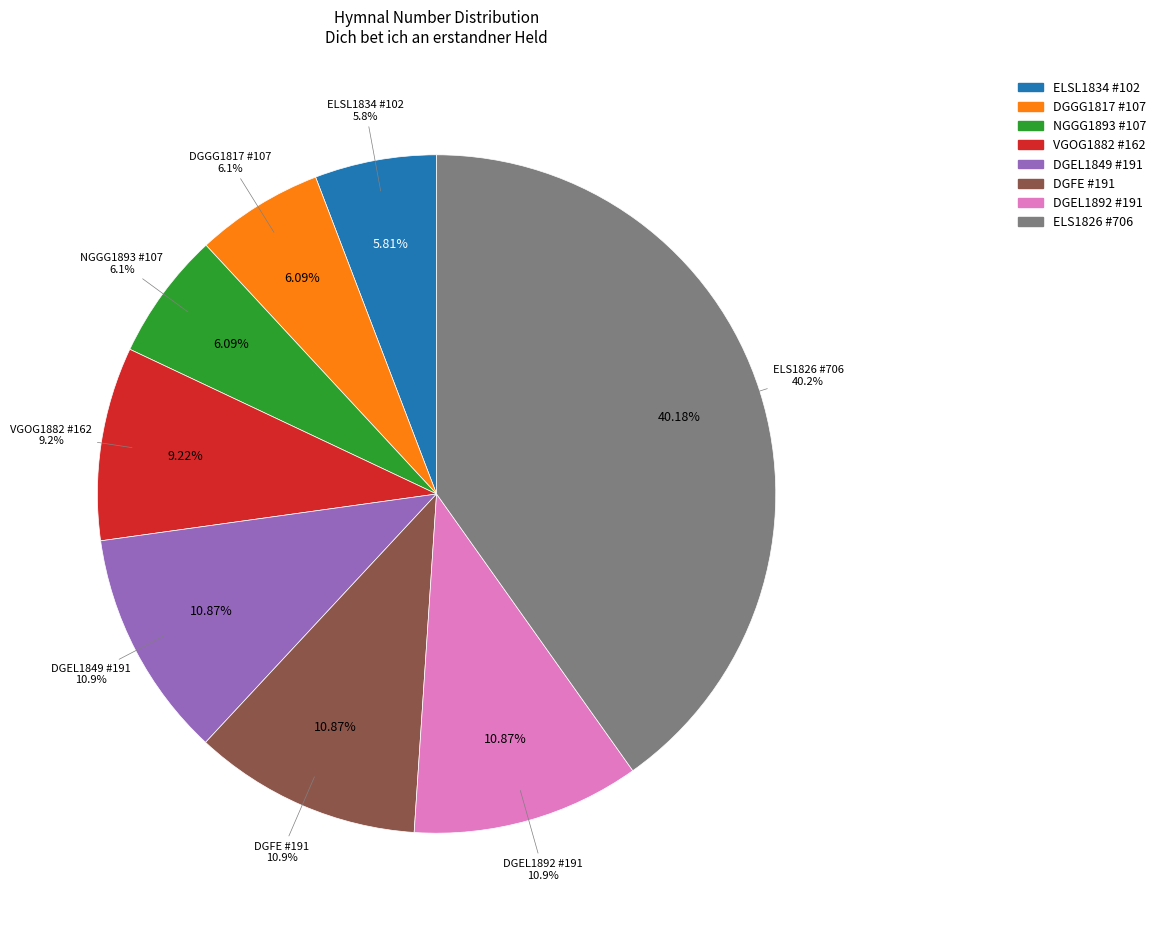

What is the change in value from ELSL1834 #102 to DGGG1817 #107?

+5